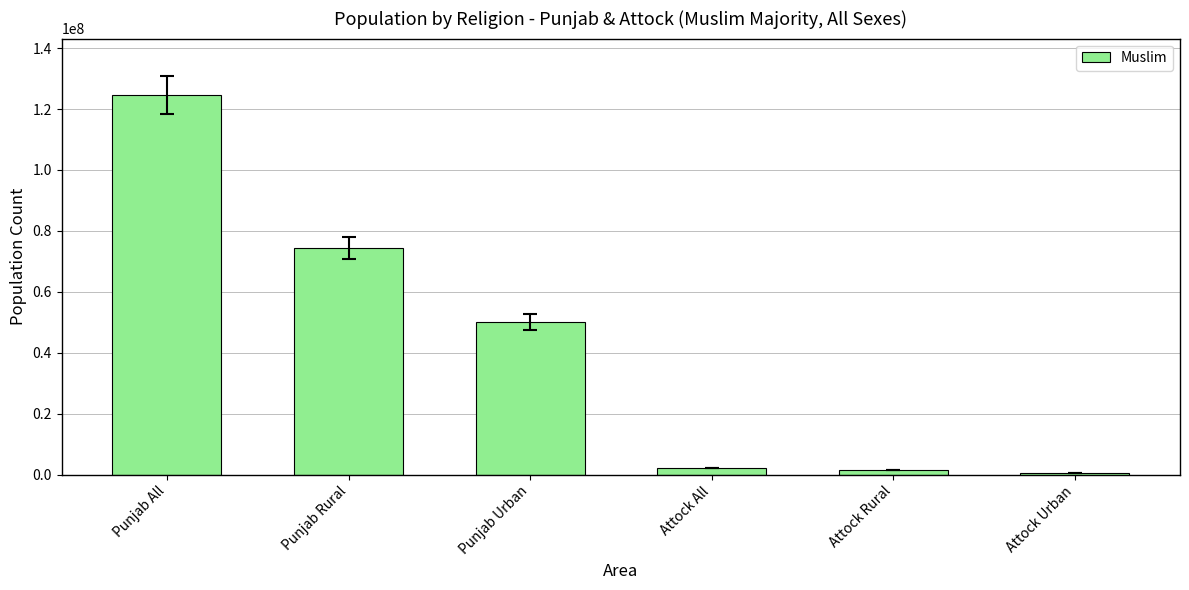

The chart shows a value of 74346282 at Punjab Rural. True or false?

True